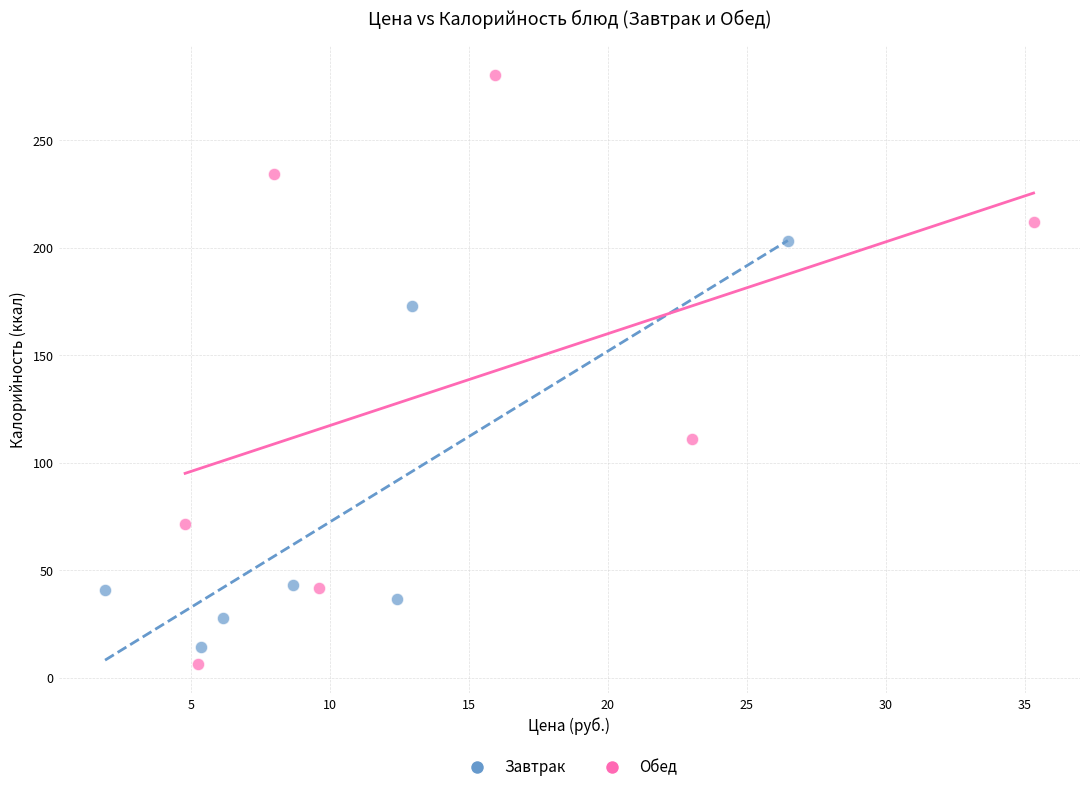

What are all the series names shown in the legend?

Завтрак, Обед